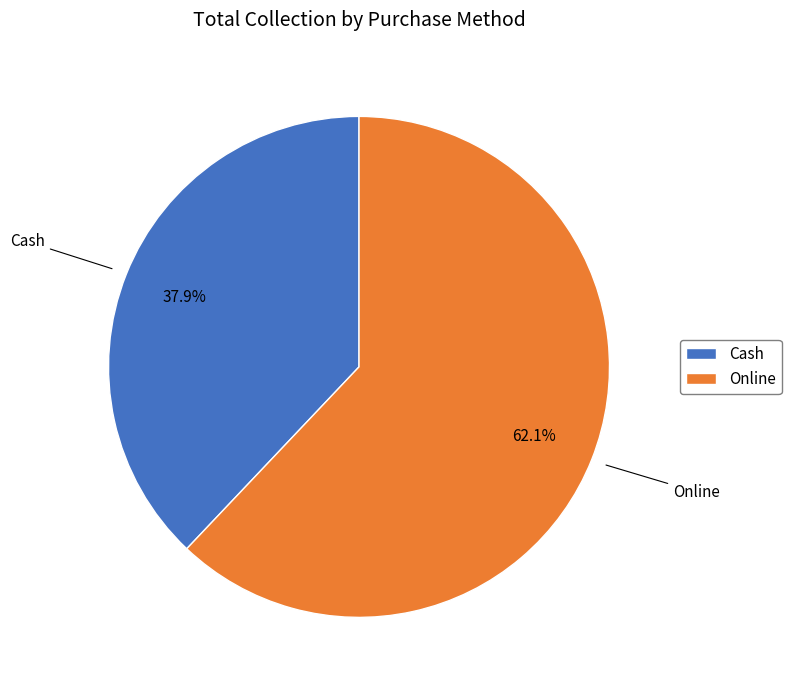

To the nearest percent, what is the average slice percentage?

50%